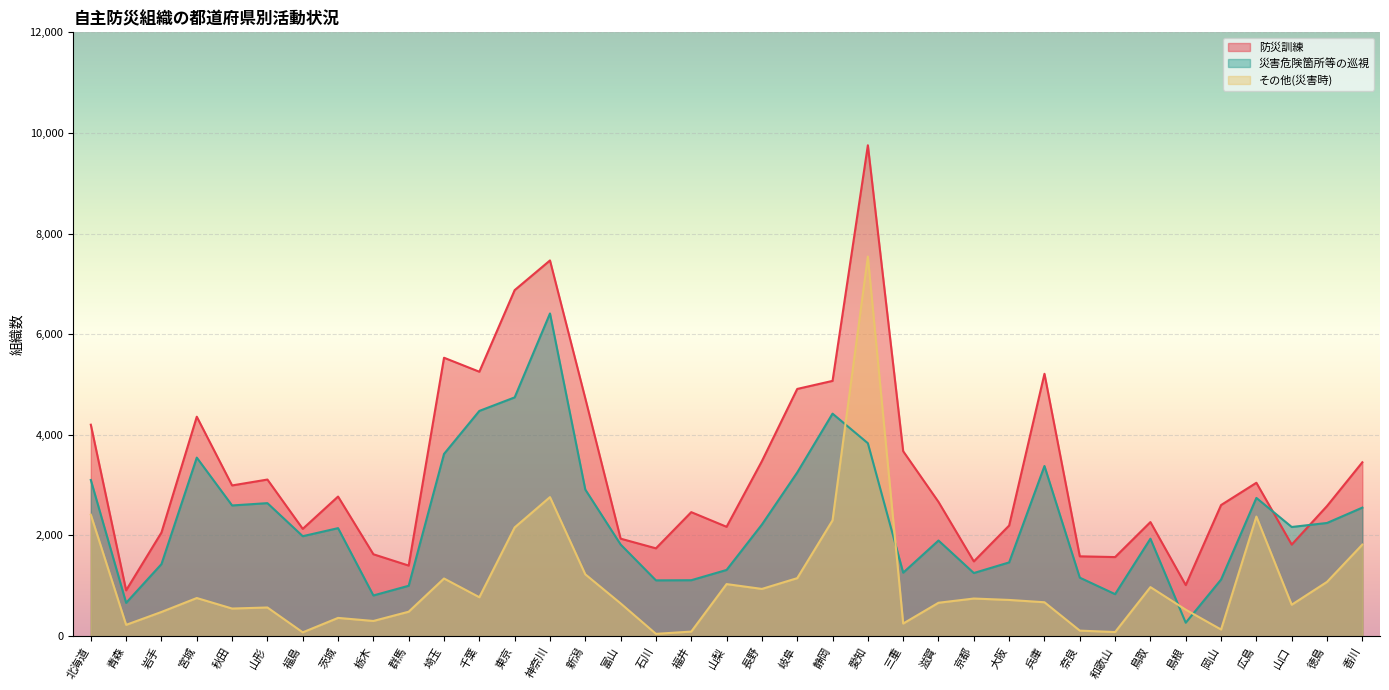

How many intersections are there between 災害危険箇所等の巡視 and 防災訓練?

2